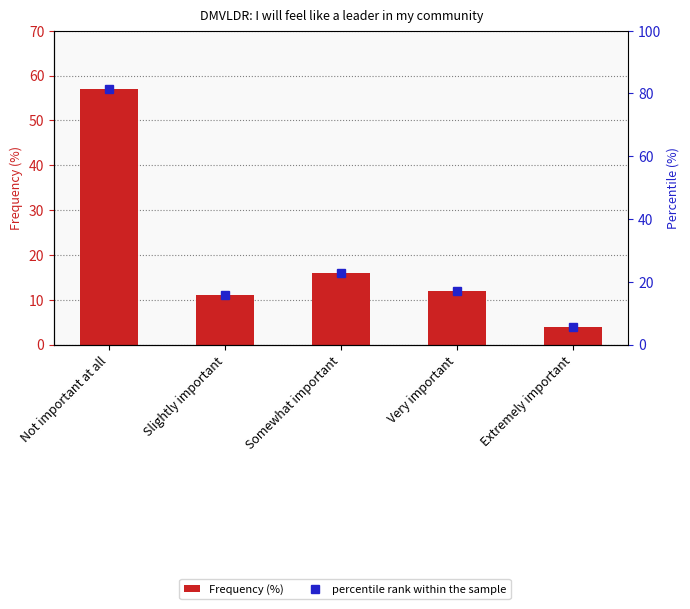

At which label does percentile rank within the sample first exceed 17?

Not important at all